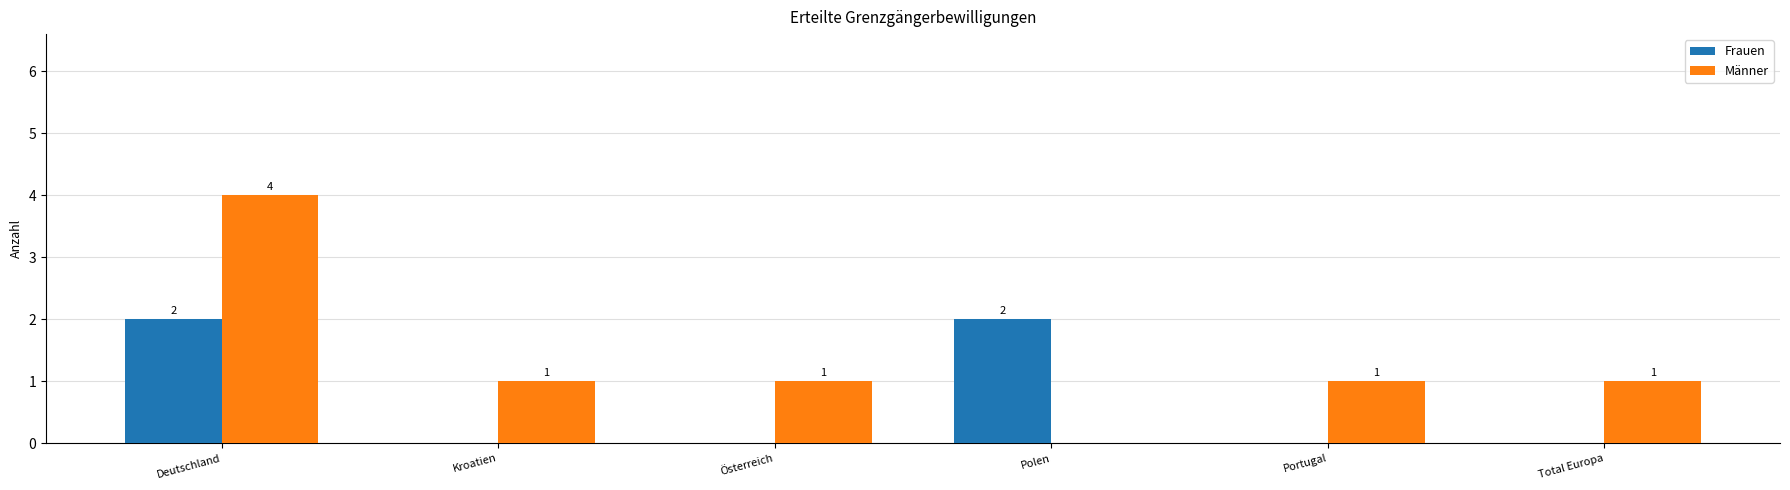

Which series has the largest total across all categories?

Männer